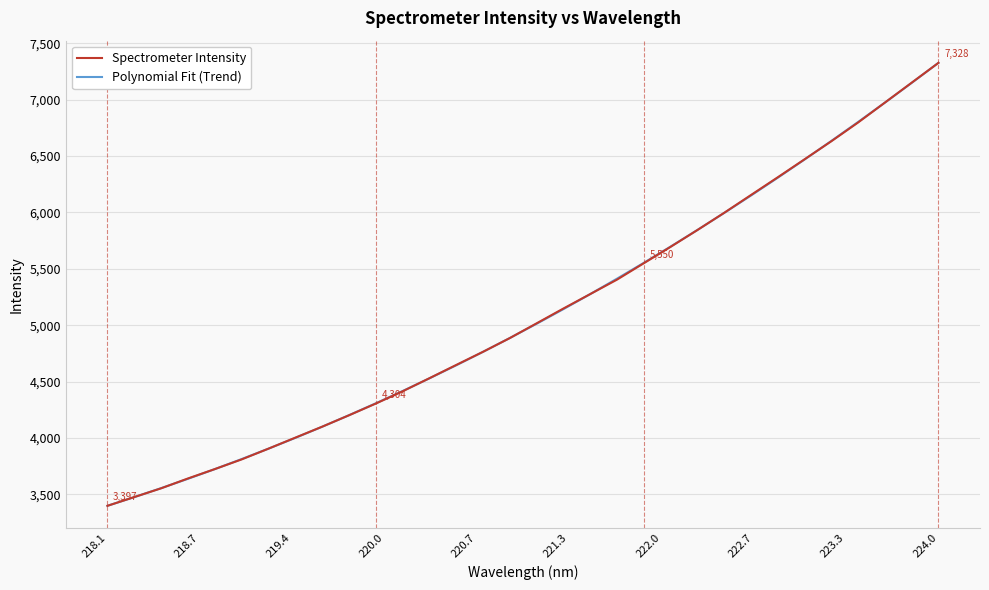

What is the lowest value of the Spectrometer Intensity series?

3397.0